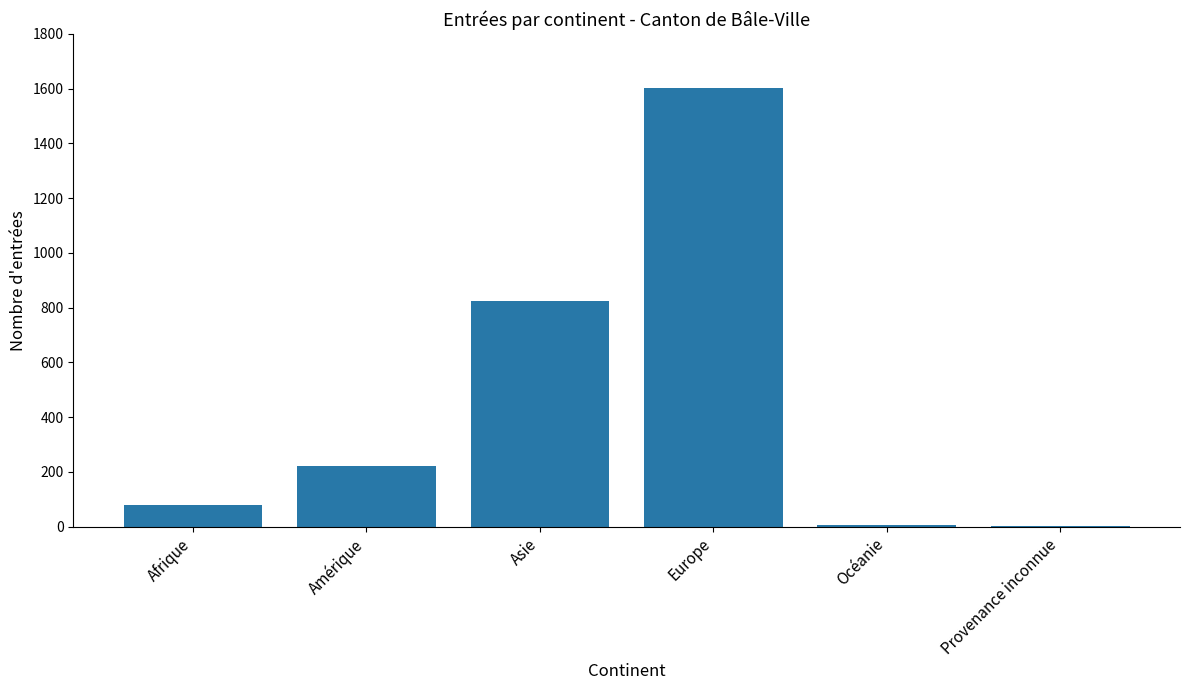

What is the maximum value shown in the chart?

1601